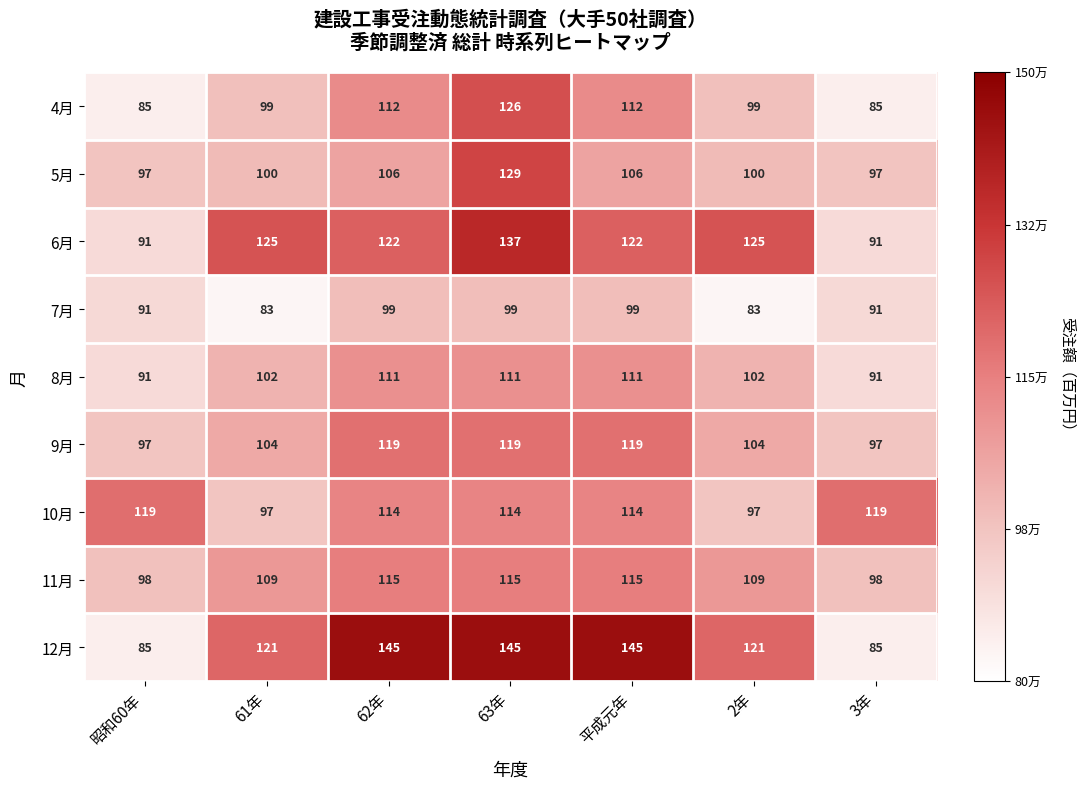

Where does the 10月 series first go above 114?

昭和60年